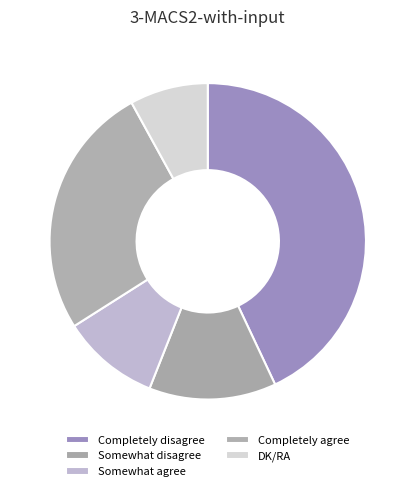

What is the change in value from Somewhat disagree to Somewhat agree?

-3